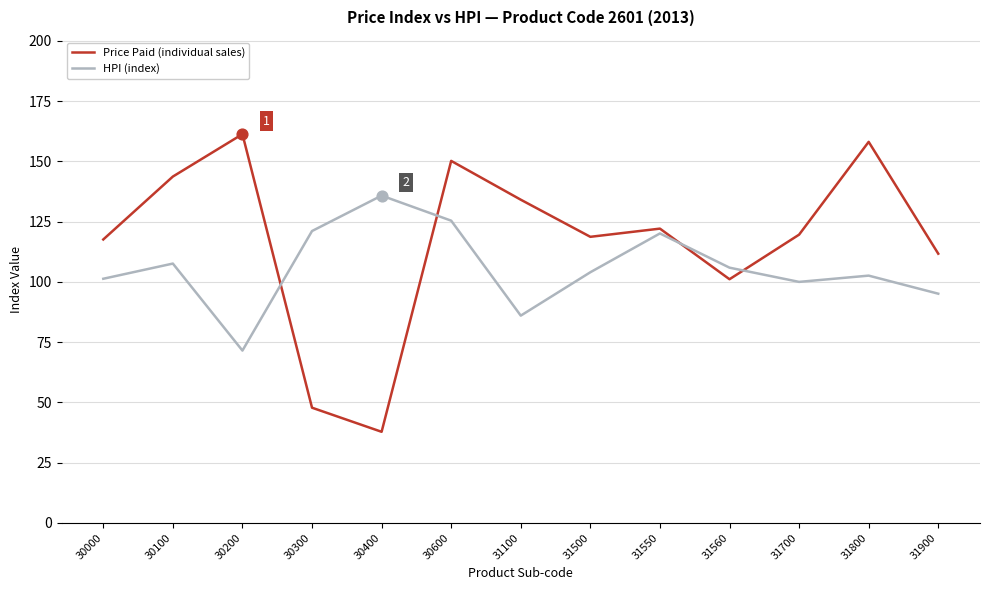

Which series has the largest total across all categories?

Price Paid (individual sales)